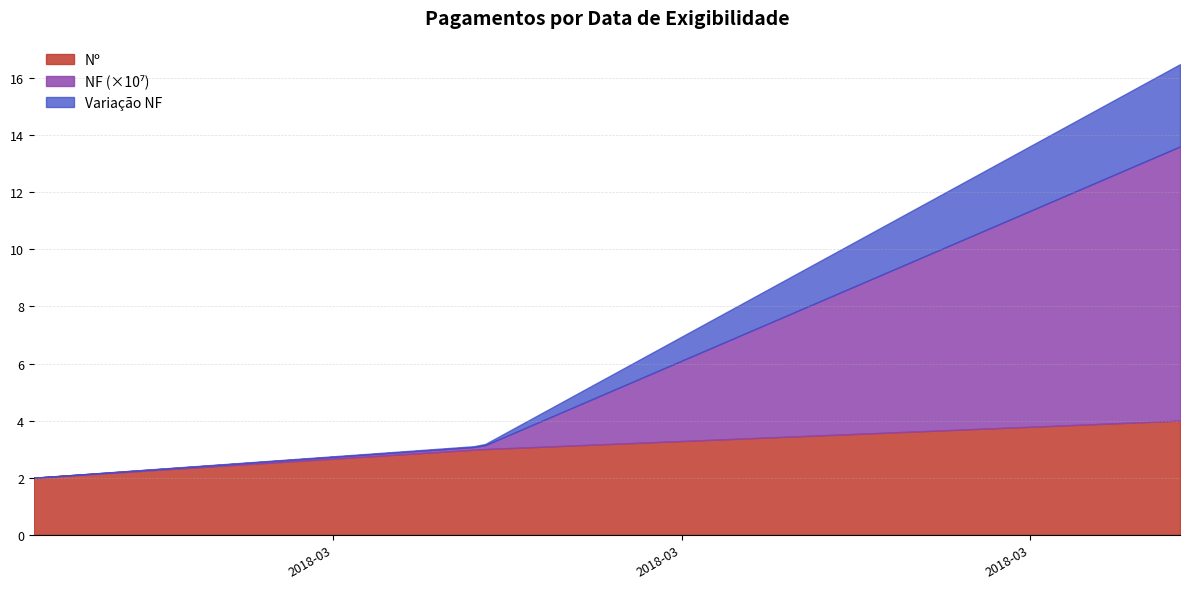

Which category has the highest value in the Nº series?

2018-03-23